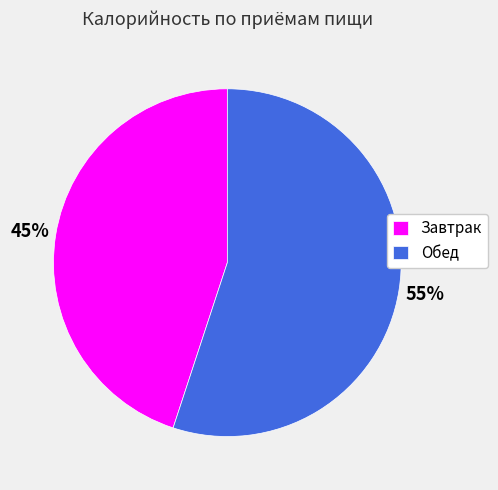

Does Обед represent more than half of the total?

Yes